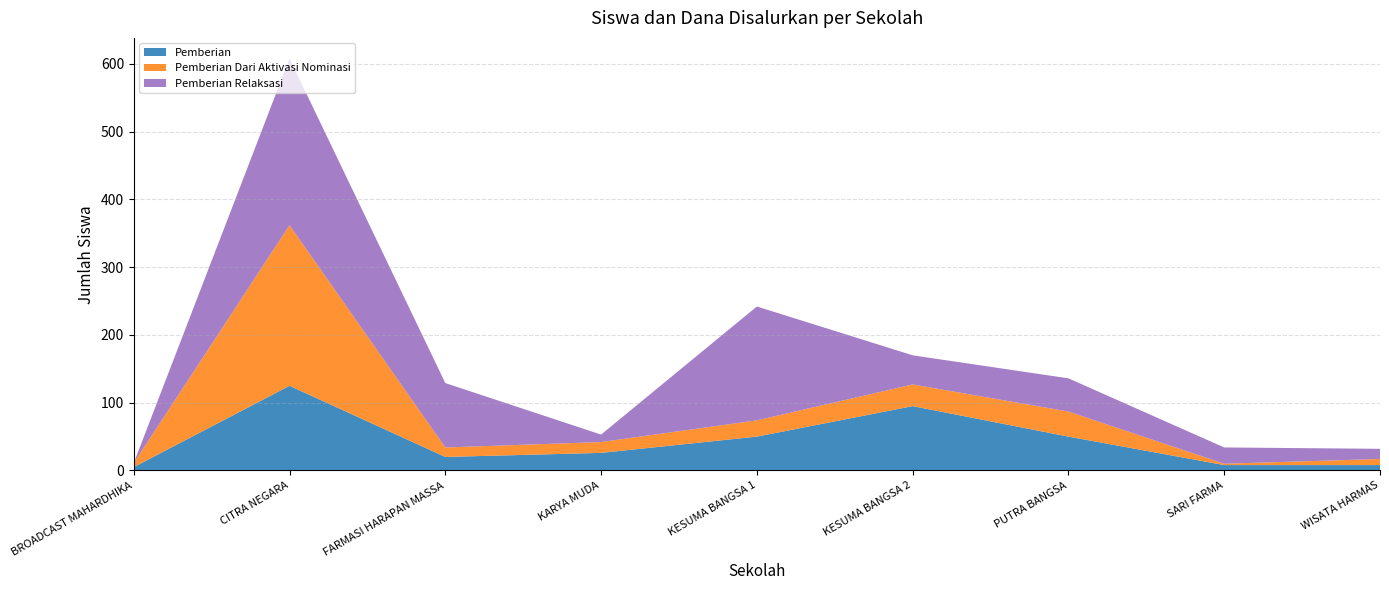

What is the total value across all series at CITRA NEGARA?

608